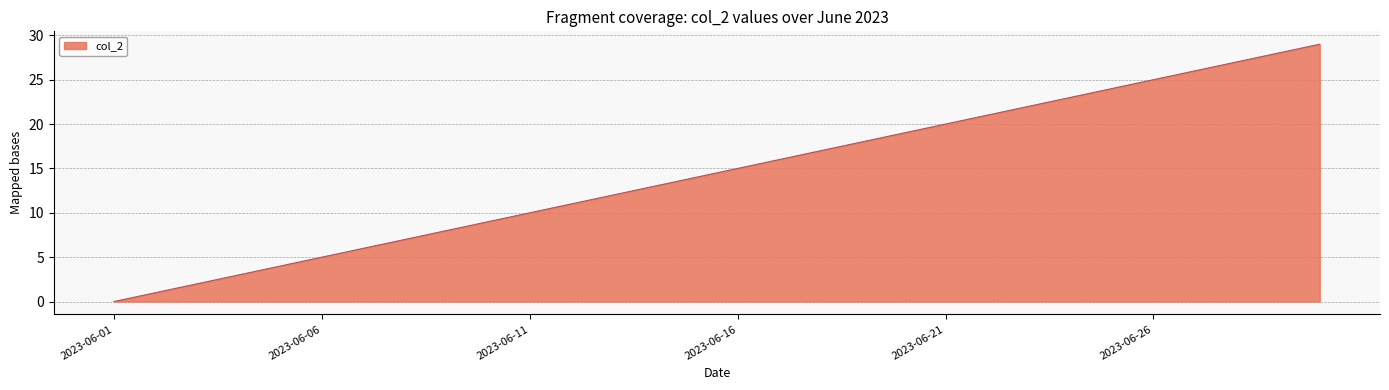

How many categories are shown in the chart?

30